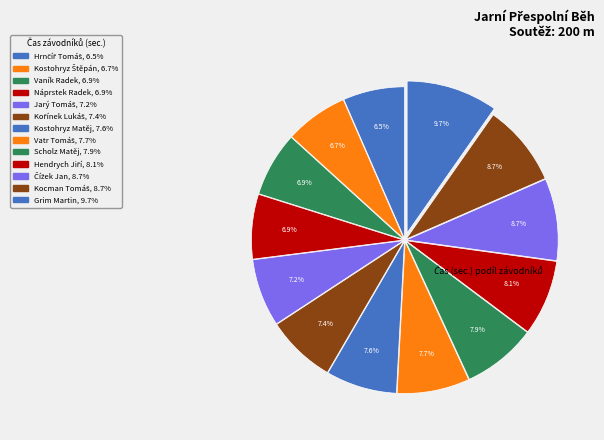

Count the number of slices in the pie.

13